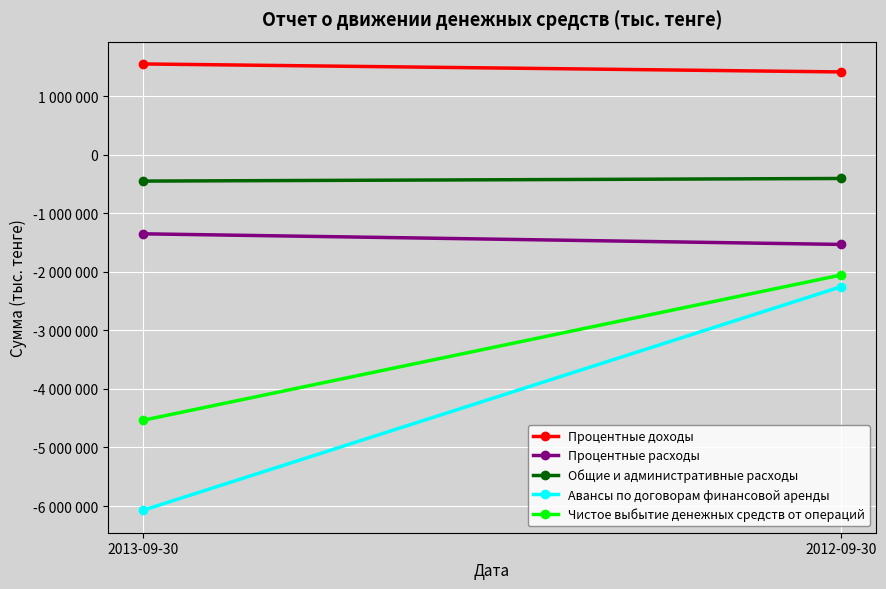

What is the maximum value for Авансы по договорам финансовой аренды?

-2253334